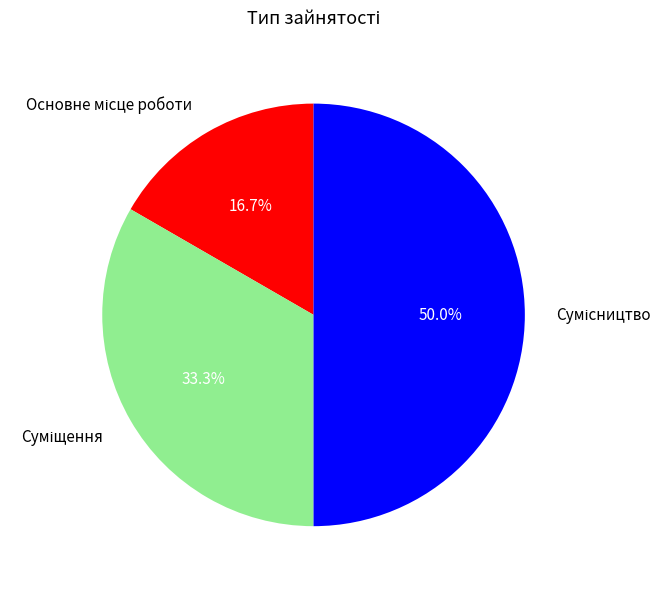

How many segments does this pie chart have?

3